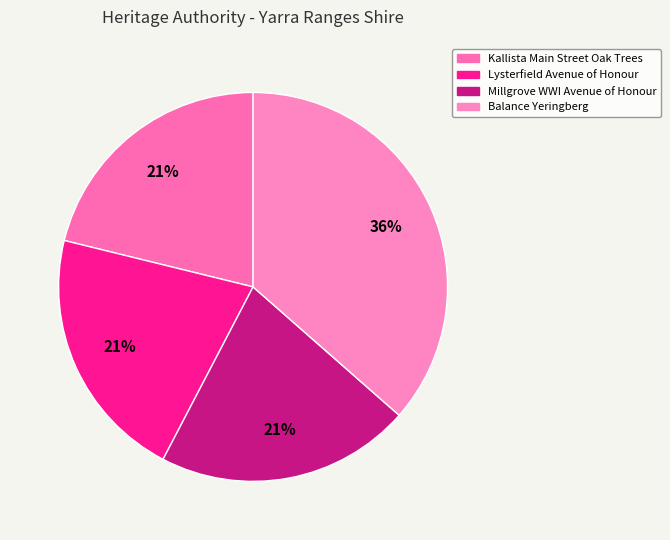

Count the number of slices in the pie.

4